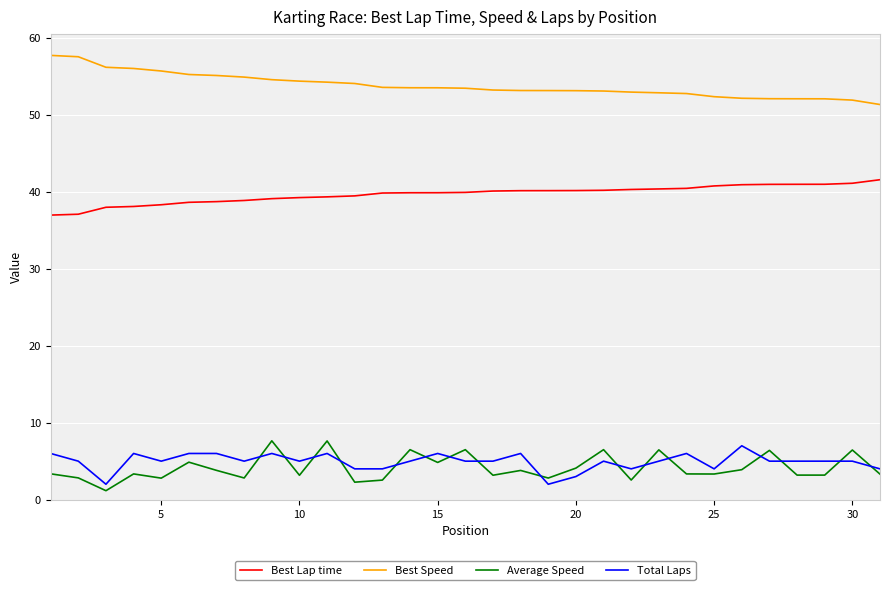

Which series has the largest total across all categories?

Best Speed